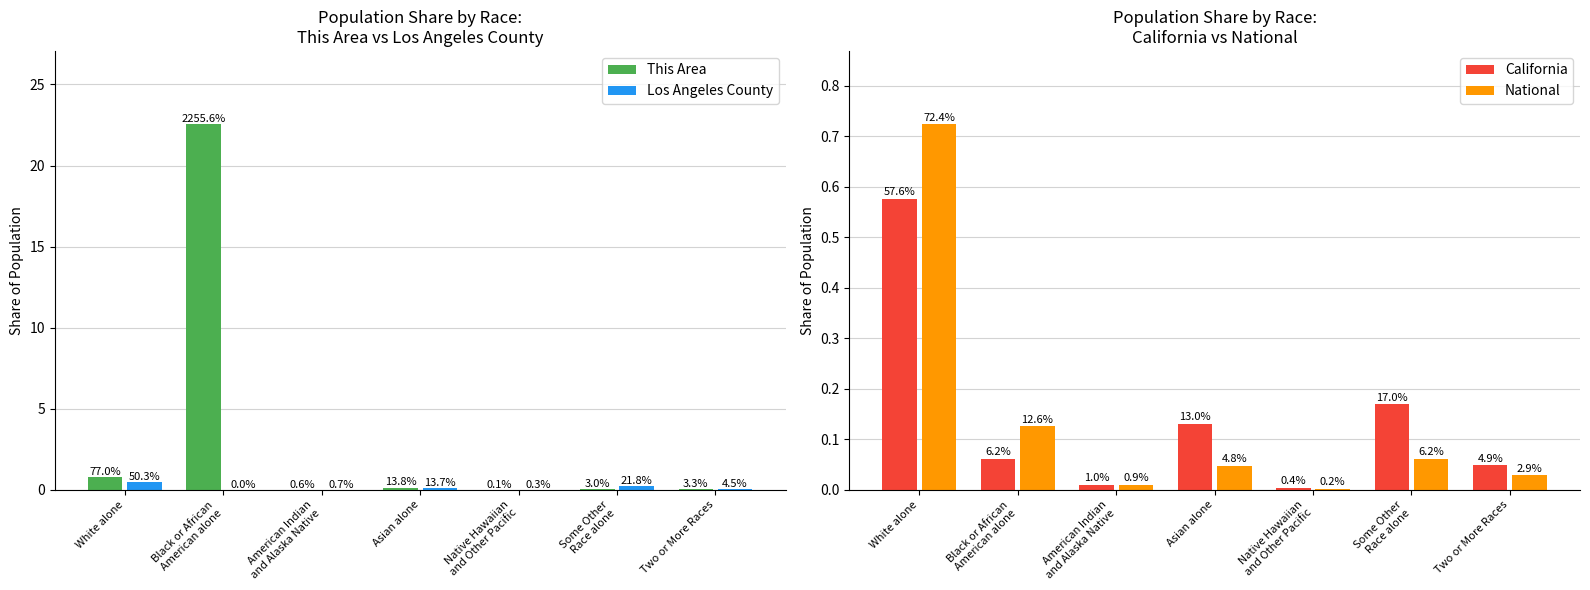

Reading right to left, list all the values displayed in this chart.

This Area: Two or More Races=0.0	Some Other
Race alone=0.0	Native Hawaiian
and Other Pacific=0.0	Asian alone=0.1	American Indian
and Alaska Native=0.0	Black or African
American alone=22.6	White alone=0.8
Los Angeles County: Two or More Races=0.0	Some Other
Race alone=0.2	Native Hawaiian
and Other Pacific=0.0	Asian alone=0.1	American Indian
and Alaska Native=0.0	Black or African
American alone=0.0	White alone=0.5
California: Two or More Races=0.0	Some Other
Race alone=0.2	Native Hawaiian
and Other Pacific=0.0	Asian alone=0.1	American Indian
and Alaska Native=0.0	Black or African
American alone=0.1	White alone=0.6
National: Two or More Races=0.0	Some Other
Race alone=0.1	Native Hawaiian
and Other Pacific=0.0	Asian alone=0.0	American Indian
and Alaska Native=0.0	Black or African
American alone=0.1	White alone=0.7